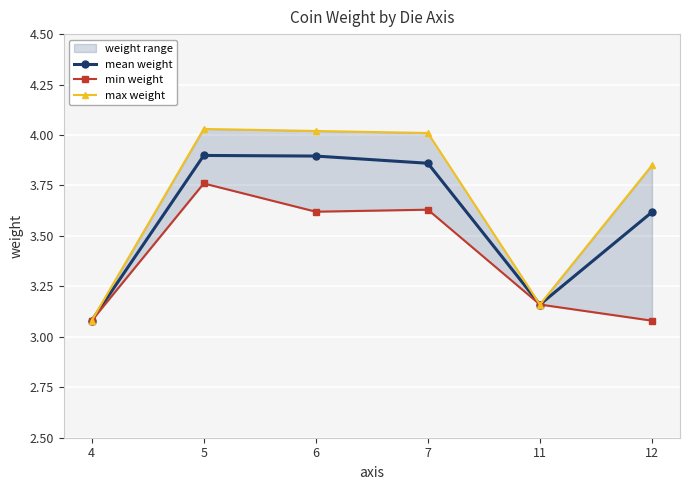

What is the smallest value displayed?

3.1